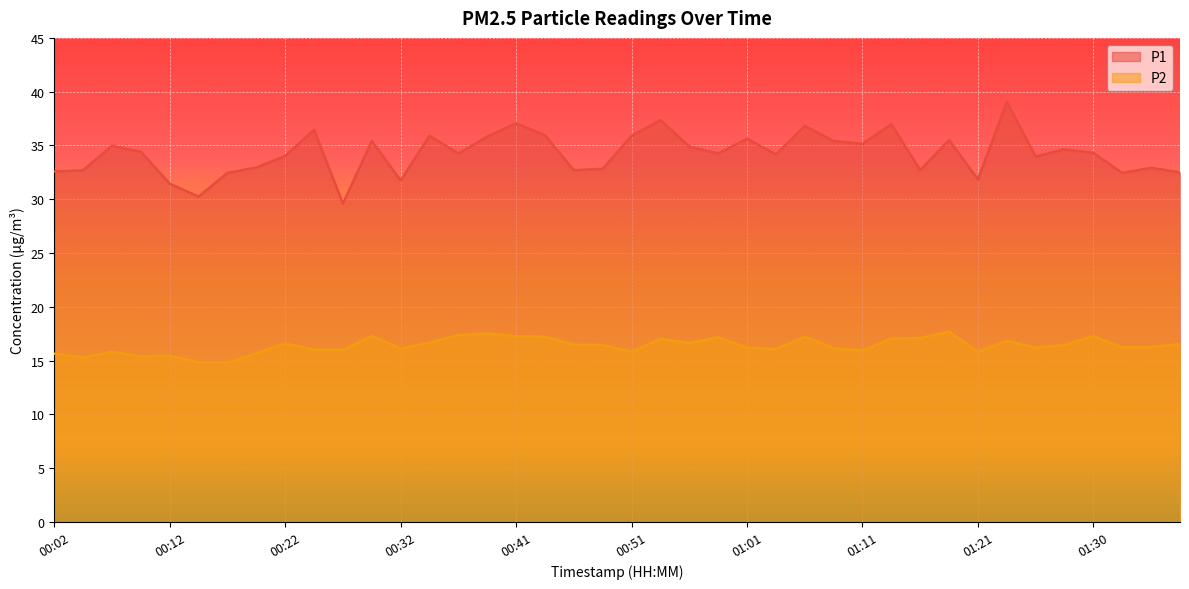

What is the total value across all series at 00:32?

47.9